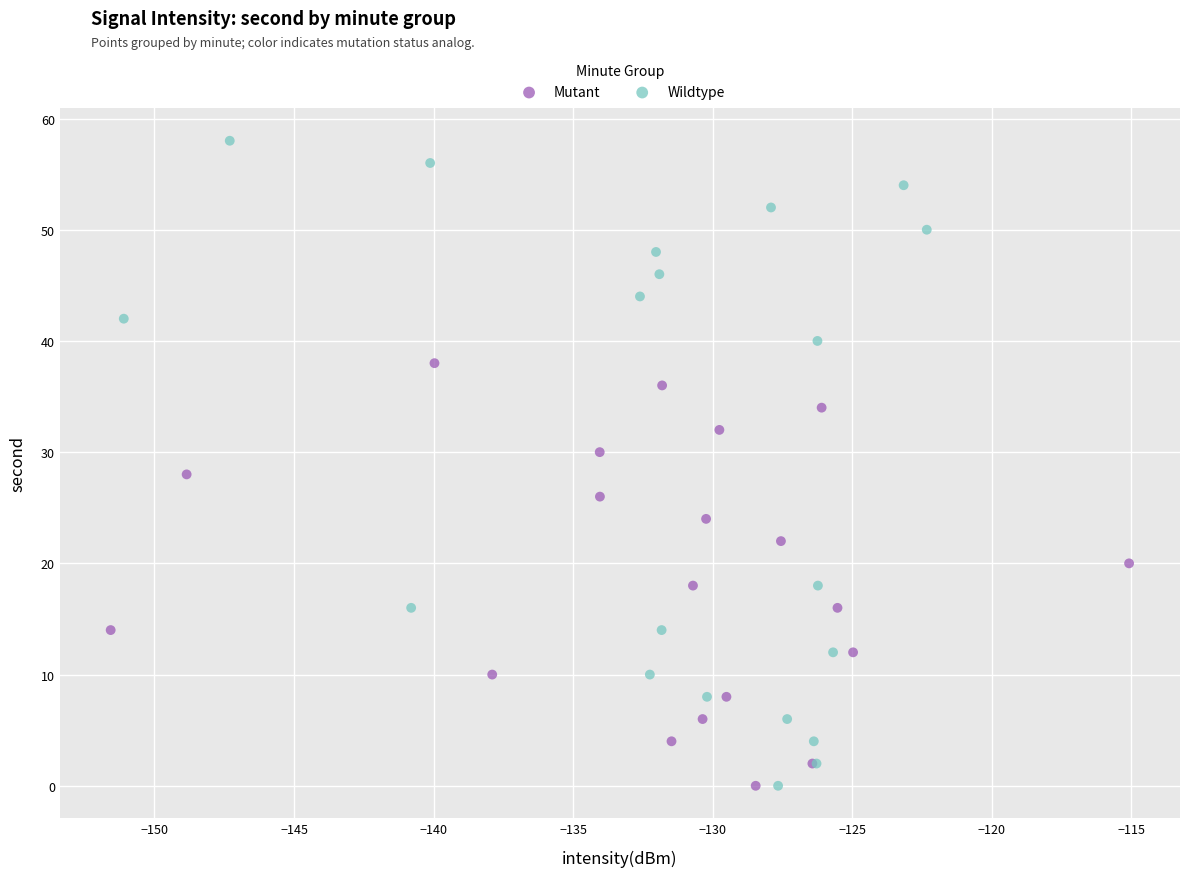

Which series has the largest Y range (max minus min)?

Wildtype